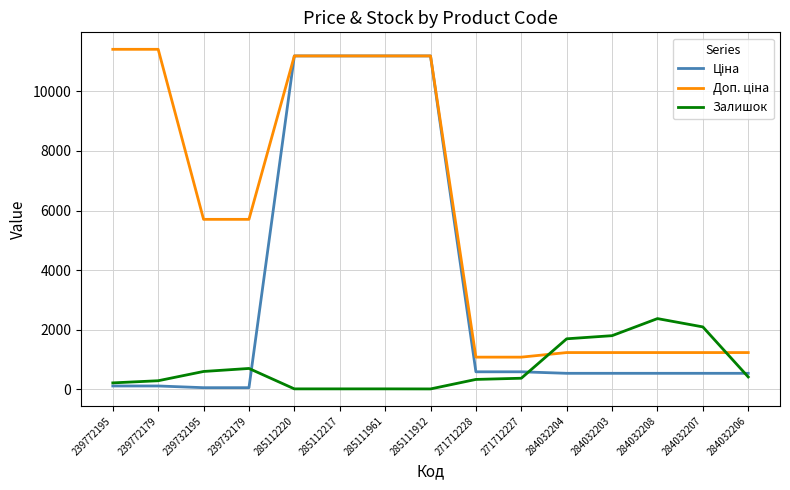

Does the chart display data point markers on the line(s)?

No